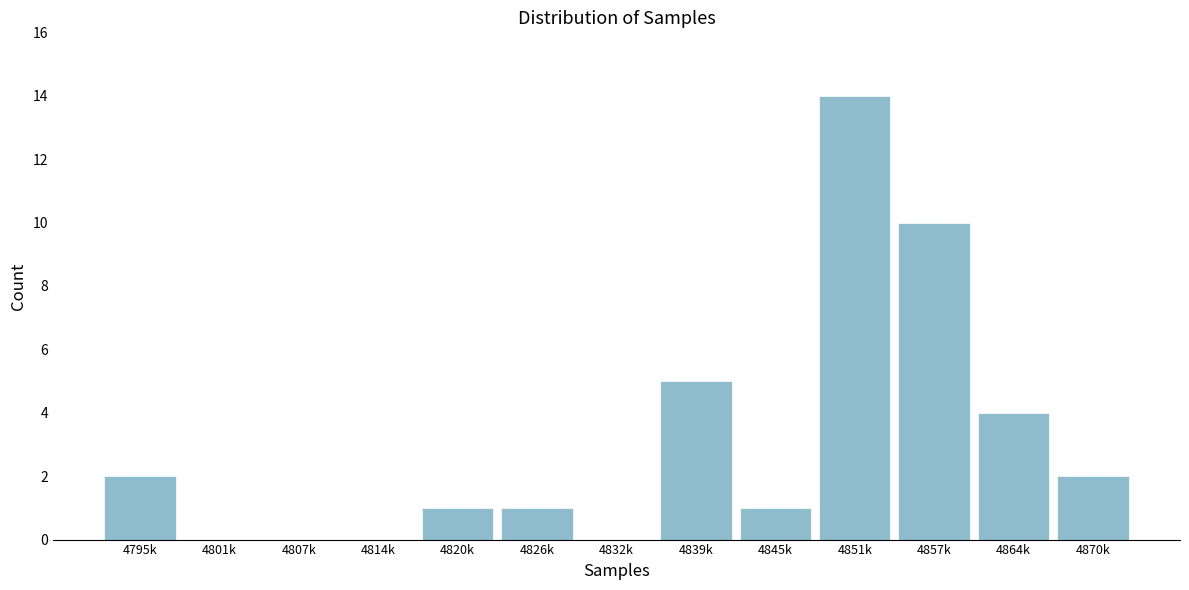

Reading right to left, extract all data points from this chart.

4870k=2	4864k=4	4857k=10	4851k=14	4845k=1	4839k=5	4832k=0	4826k=1	4820k=1	4814k=0	4807k=0	4801k=0	4795k=2